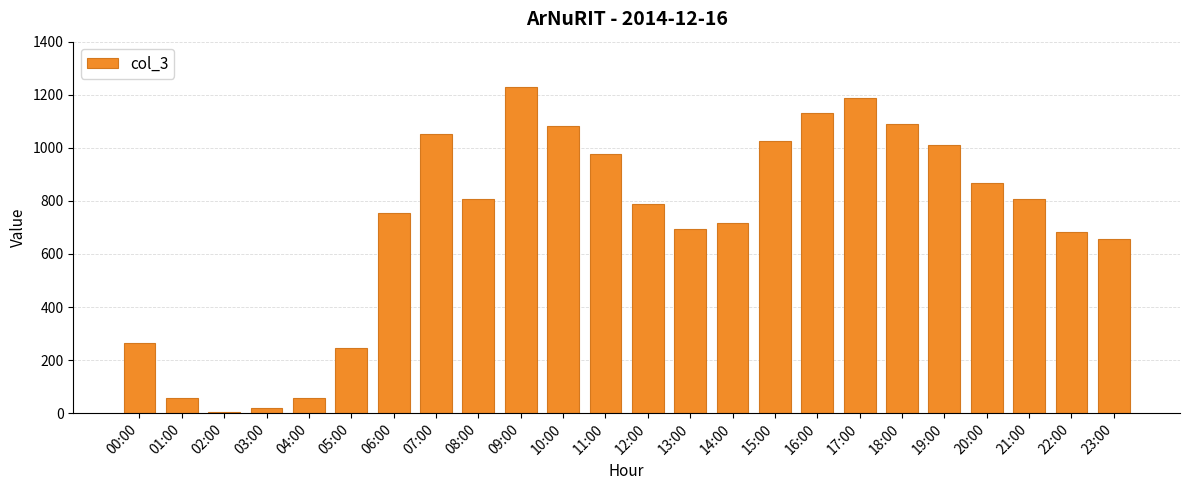

At which category does the chart reach its peak across all series?

09:00